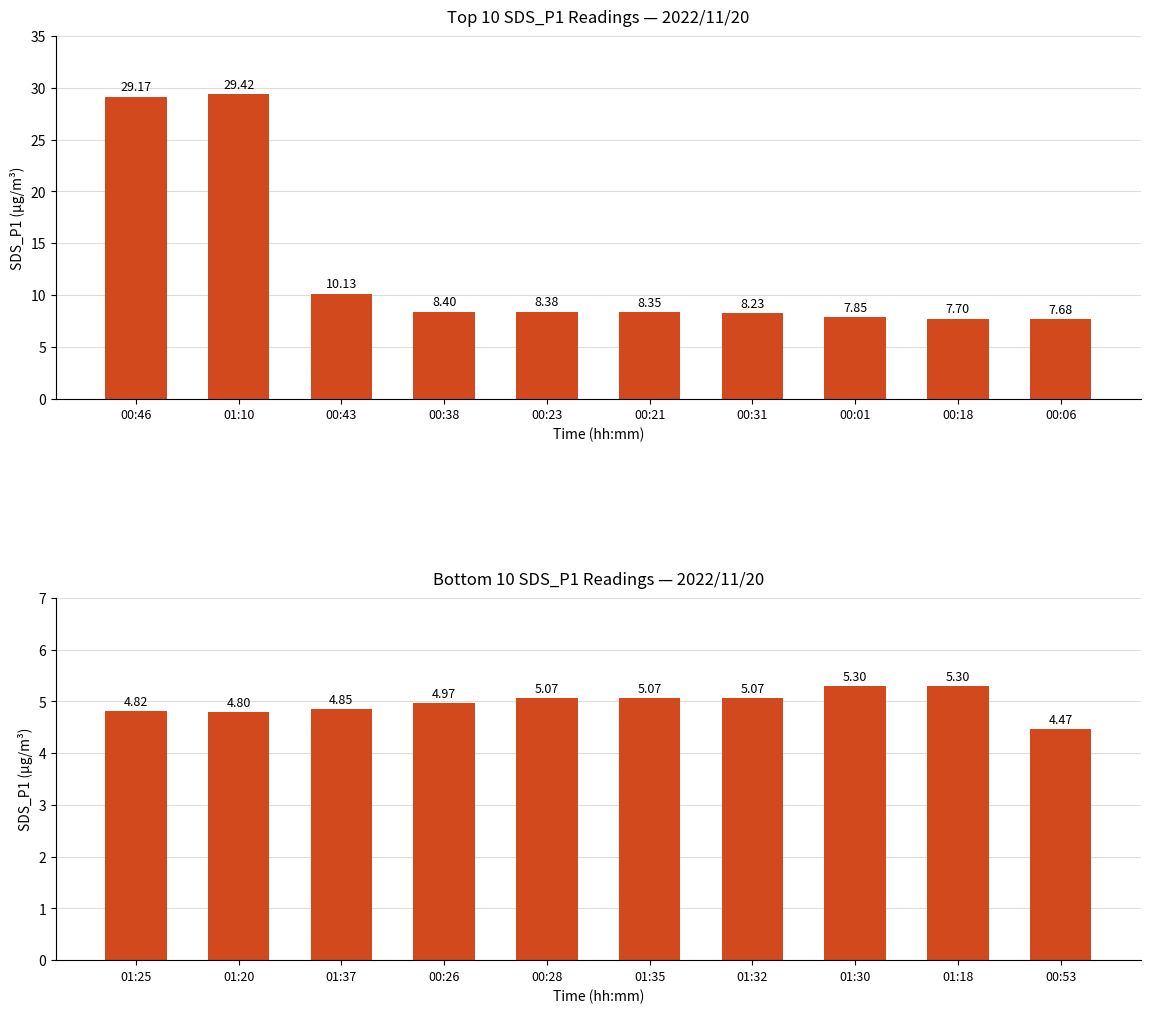

Are the bars grouped side by side (vs. stacked)?

No